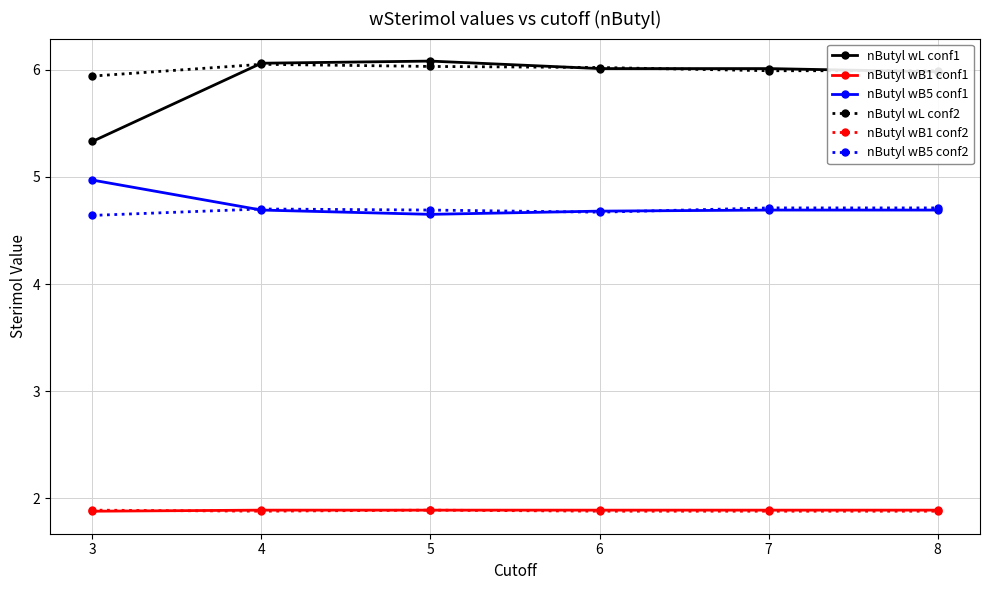

How many lines are shown in the chart?

6